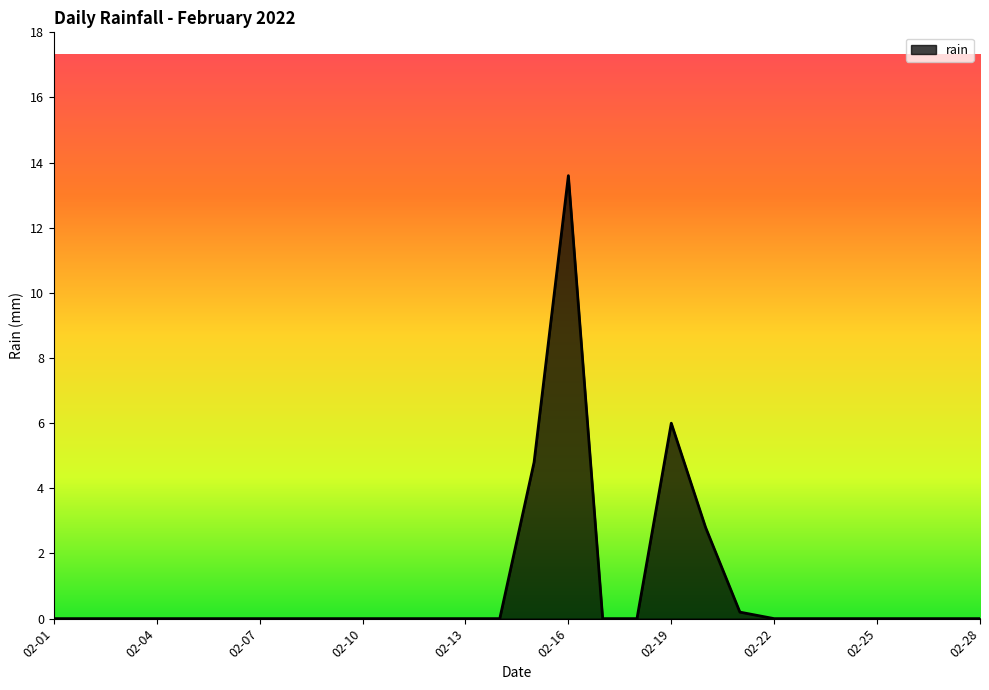

What is the greatest value displayed?

13.6